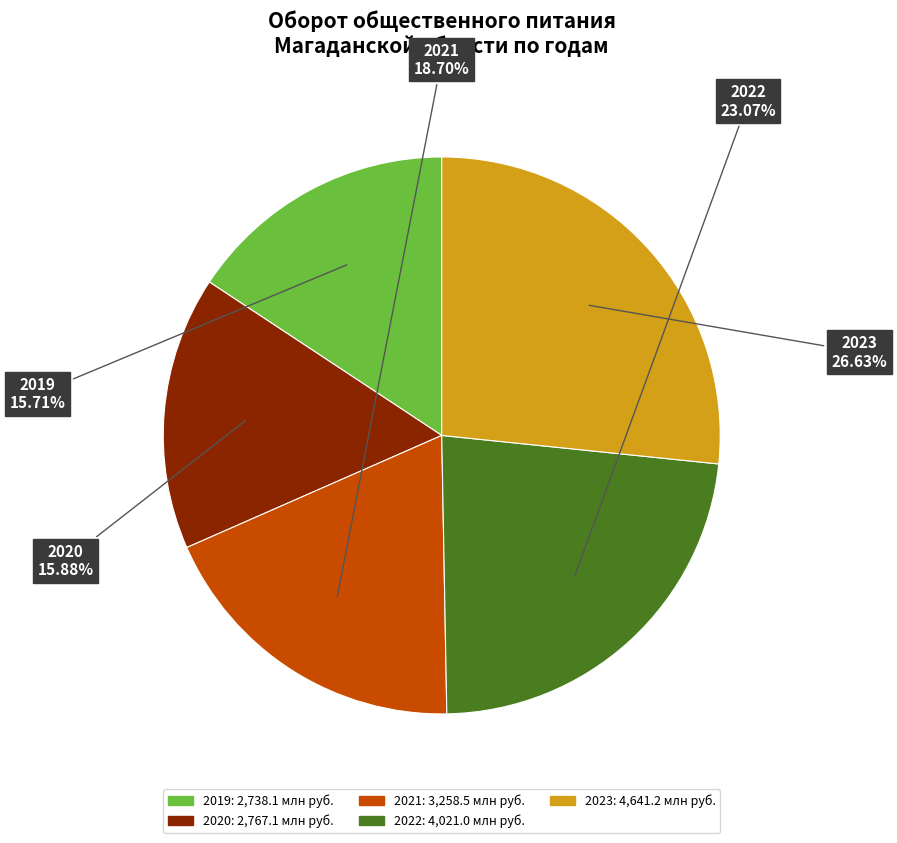

How many segments does this pie chart have?

5